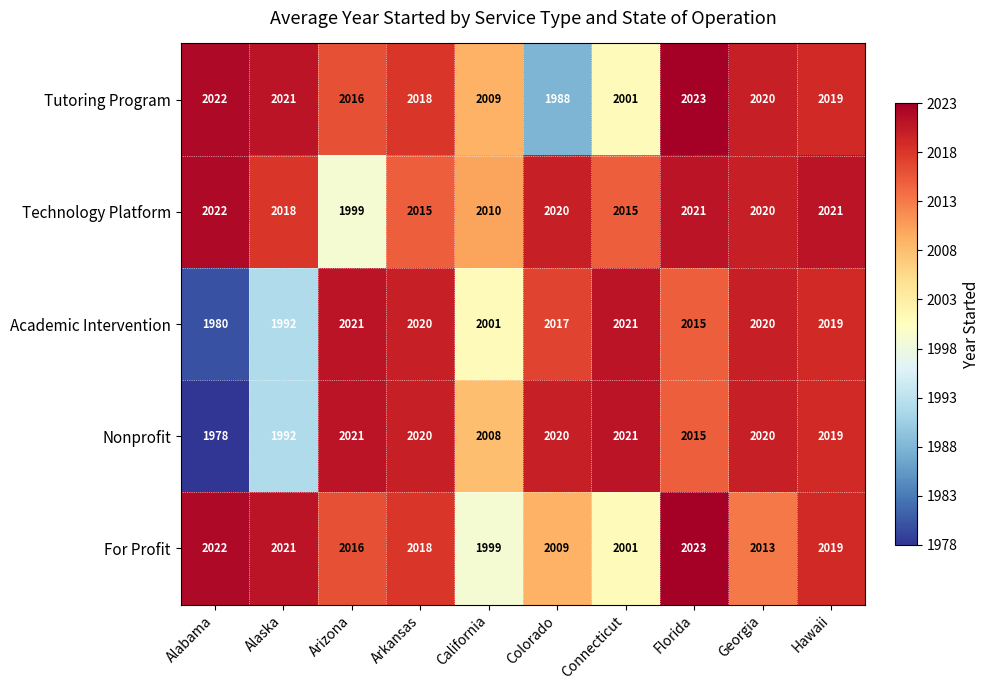

At how many categories does at least one series exceed 1978?

10